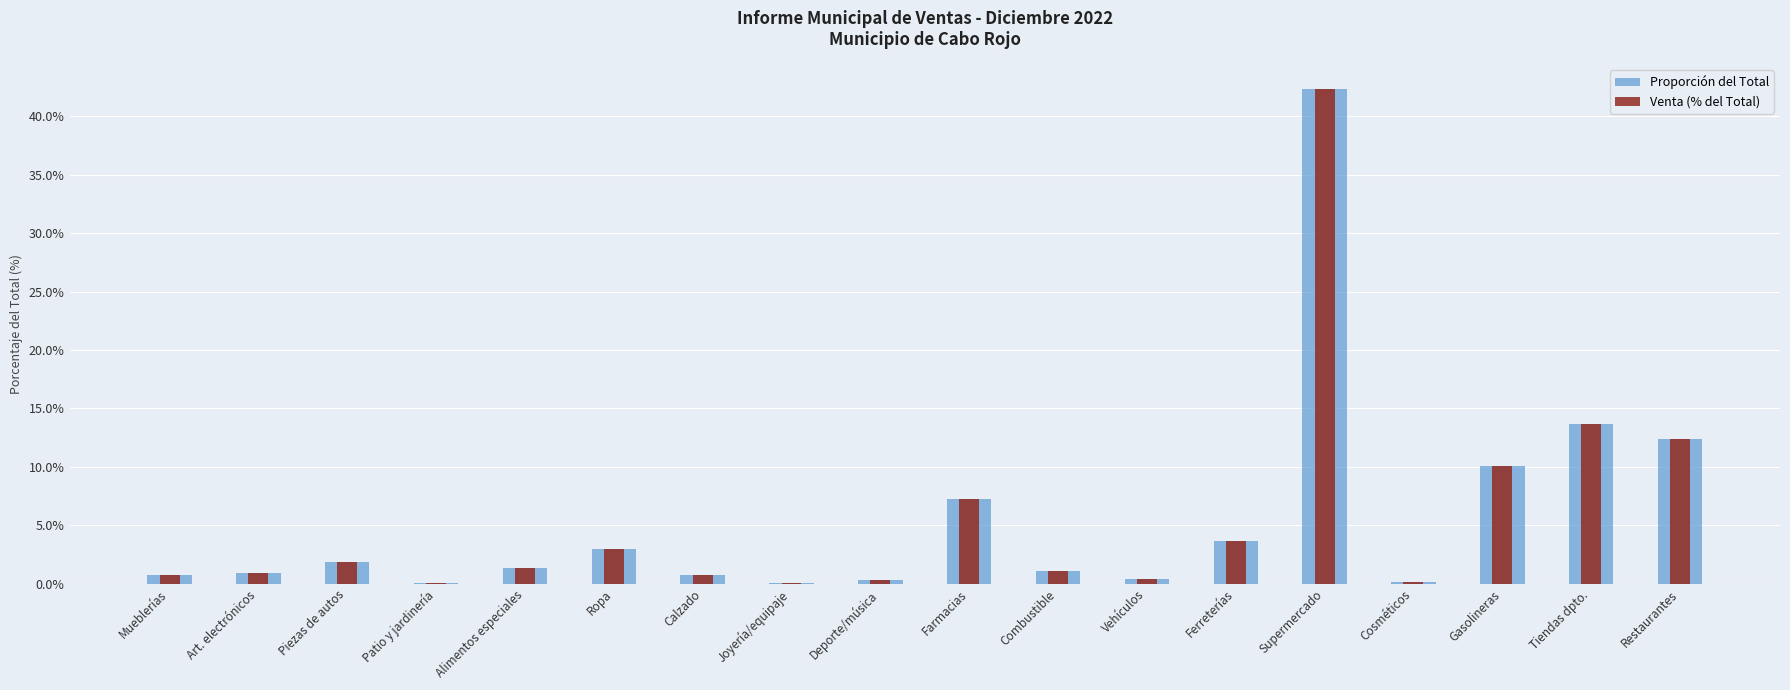

What is the label of the 17th bar from the left?

Tiendas dpto.